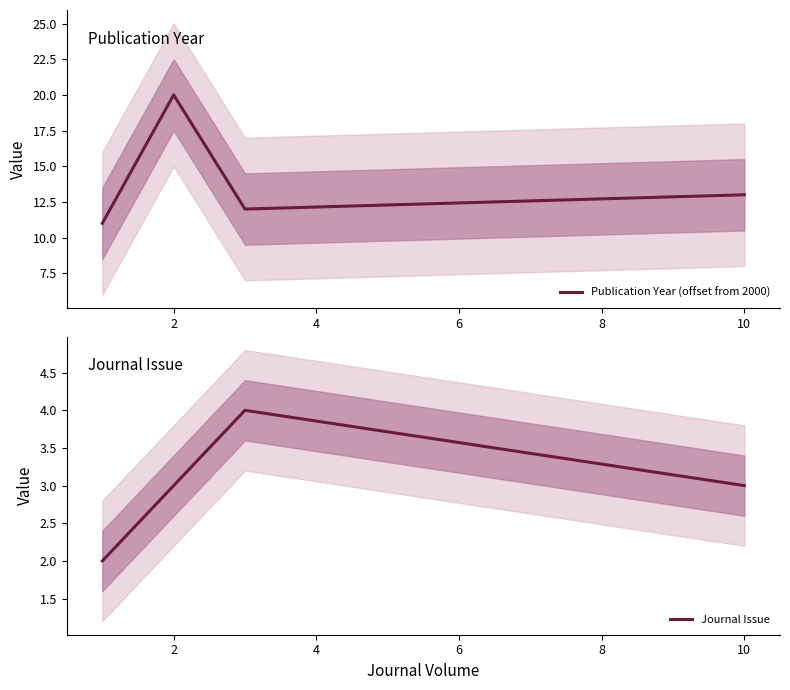

Does the chart have visible grid lines?

No